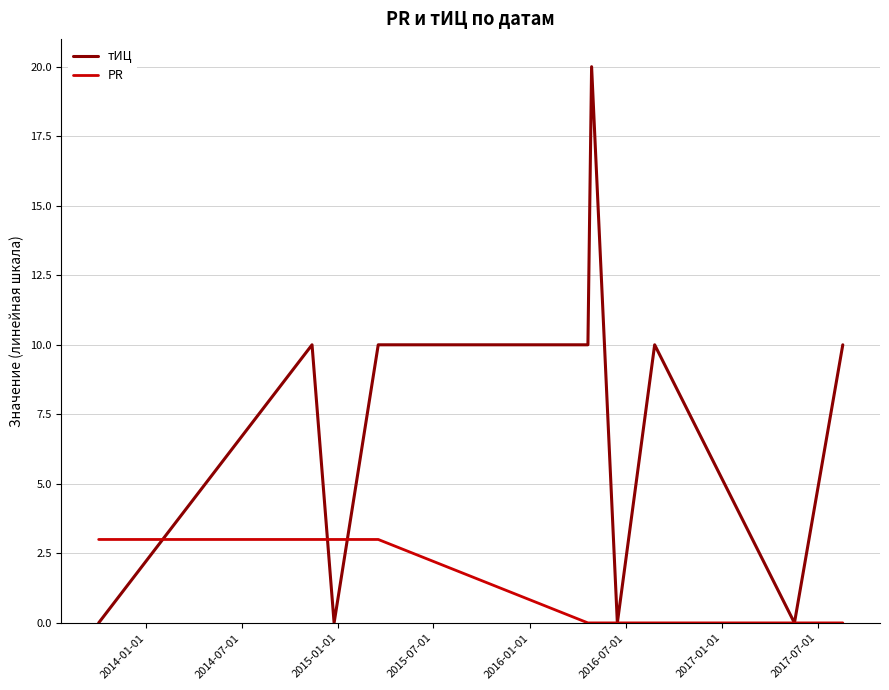

Which series has the widest spread of values?

тИЦ